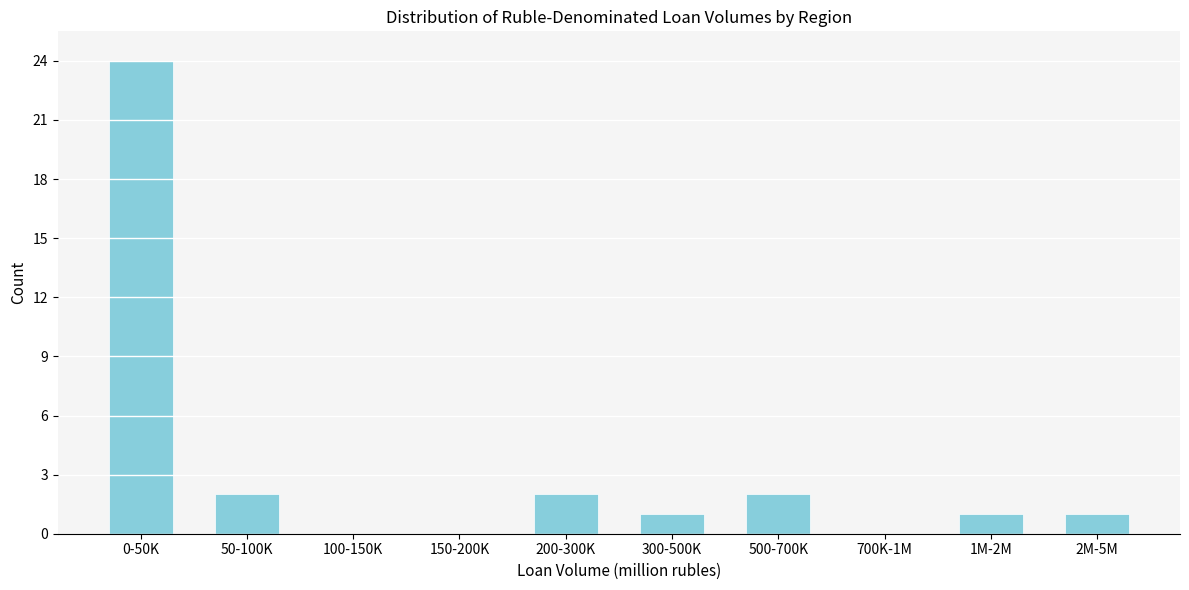

Reading left to right, list all the values displayed in this chart.

0-50K=24	50-100K=2	100-150K=0	150-200K=0	200-300K=2	300-500K=1	500-700K=2	700K-1M=0	1M-2M=1	2M-5M=1